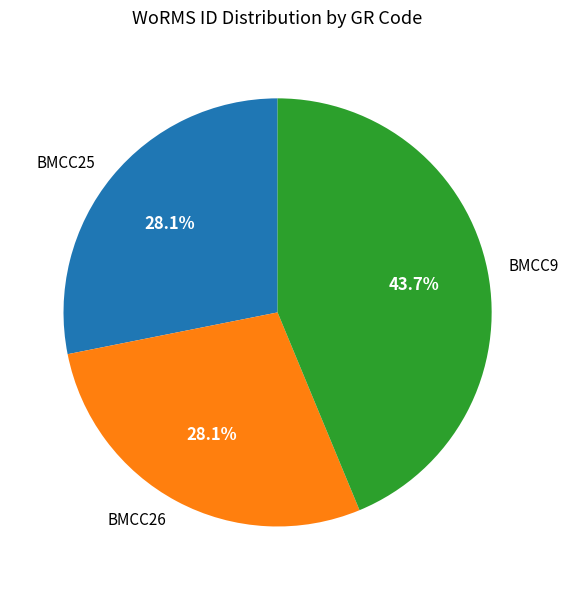

True or false: BMCC9 accounts for 38% of the total.

False